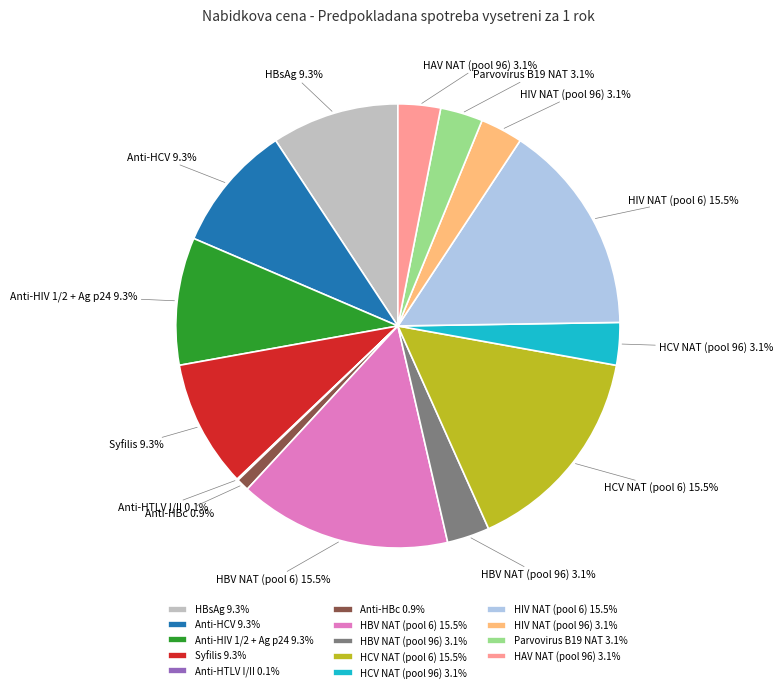

What portion of the pie excludes HIV NAT (pool 6)?

84.5%